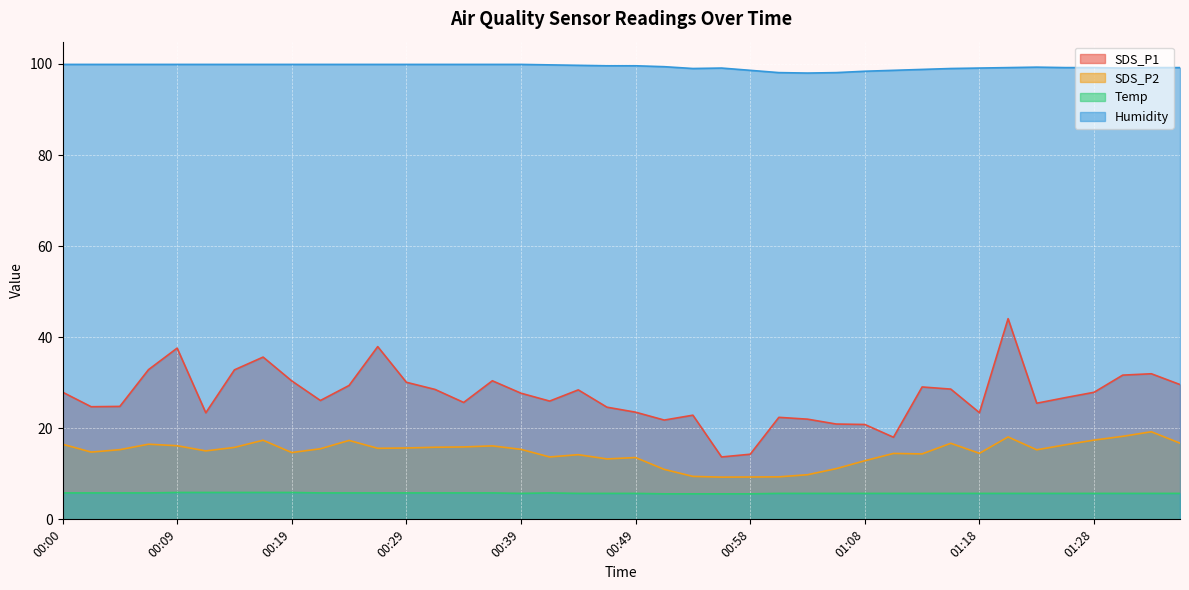

The value of Humidity at 00:24 is 99.9. True or false?

True